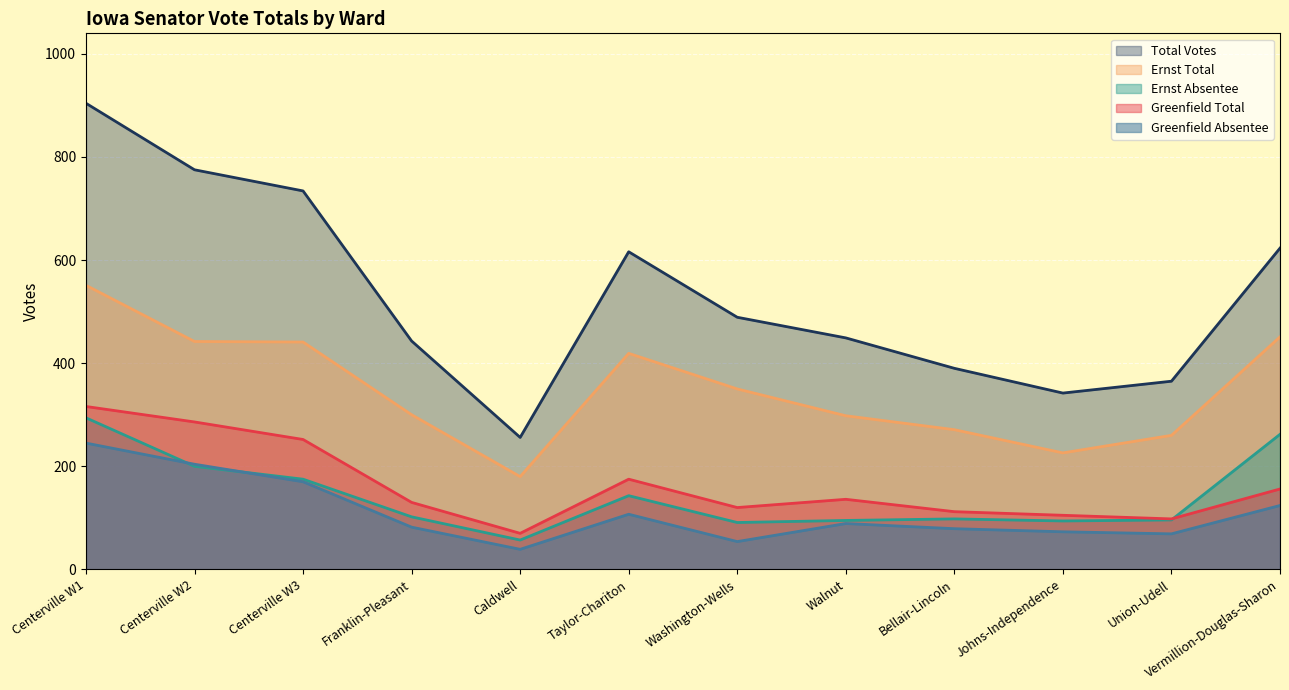

Reading left to right, transcribe all the data shown in this chart.

Greenfield Absentee: Centerville W1=245	Centerville W2=204	Centerville W3=170	Franklin-Pleasant=82	Caldwell=39	Taylor-Chariton=107	Washington-Wells=54	Walnut=89	Bellair-Lincoln=79	Johns-Independence=73	Union-Udell=69	Vermillion-Douglas-Sharon=124
Greenfield Total: Centerville W1=316	Centerville W2=286	Centerville W3=252	Franklin-Pleasant=130	Caldwell=70	Taylor-Chariton=175	Washington-Wells=120	Walnut=136	Bellair-Lincoln=112	Johns-Independence=105	Union-Udell=98	Vermillion-Douglas-Sharon=156
Ernst Absentee: Centerville W1=294	Centerville W2=200	Centerville W3=175	Franklin-Pleasant=102	Caldwell=57	Taylor-Chariton=143	Washington-Wells=91	Walnut=95	Bellair-Lincoln=98	Johns-Independence=94	Union-Udell=96	Vermillion-Douglas-Sharon=262
Ernst Total: Centerville W1=551	Centerville W2=442	Centerville W3=441	Franklin-Pleasant=300	Caldwell=180	Taylor-Chariton=419	Washington-Wells=350	Walnut=298	Bellair-Lincoln=271	Johns-Independence=226	Union-Udell=260	Vermillion-Douglas-Sharon=451
Total Votes: Centerville W1=904	Centerville W2=775	Centerville W3=734	Franklin-Pleasant=443	Caldwell=256	Taylor-Chariton=616	Washington-Wells=489	Walnut=449	Bellair-Lincoln=390	Johns-Independence=342	Union-Udell=365	Vermillion-Douglas-Sharon=623